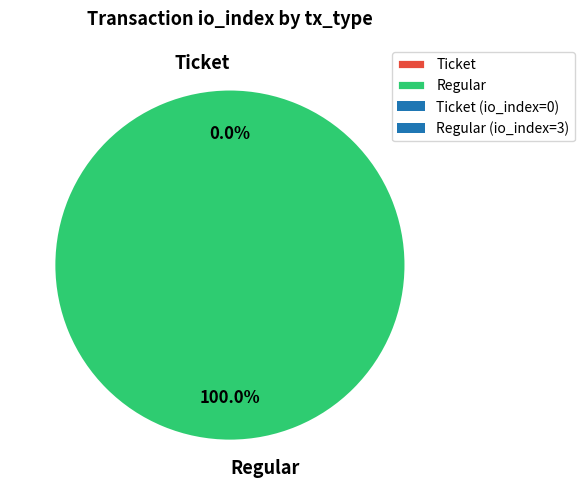

What is the change in value from Ticket to Regular?

+3